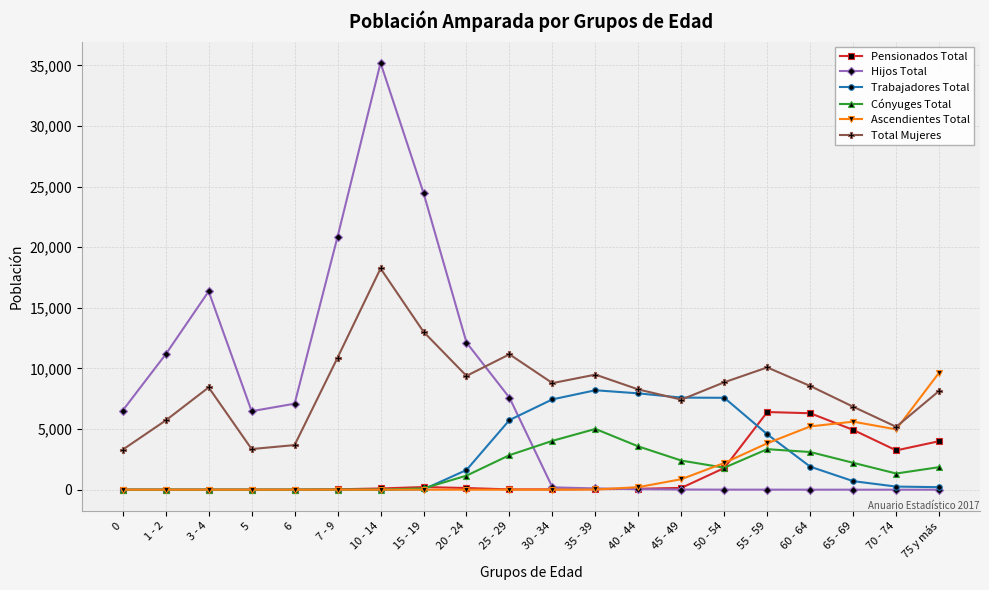

The value of Ascendientes Total at 0 is 0. True or false?

True